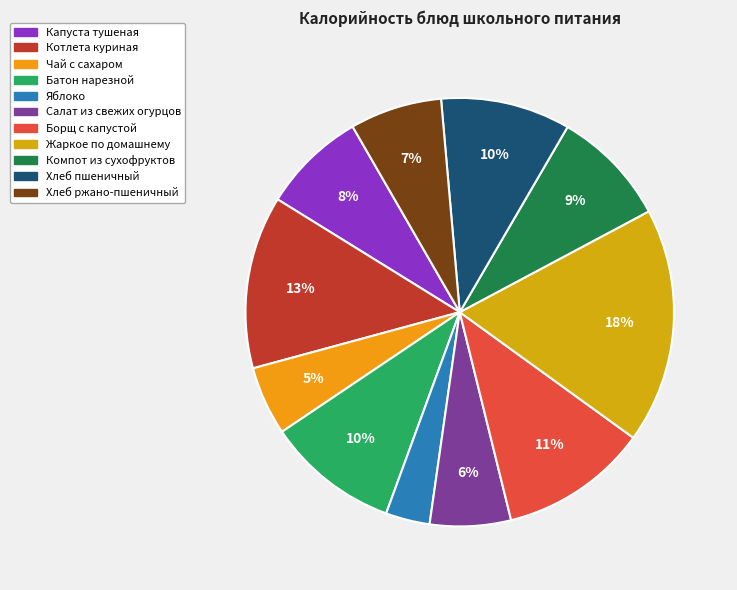

To the nearest percent, what is the average slice percentage?

9%